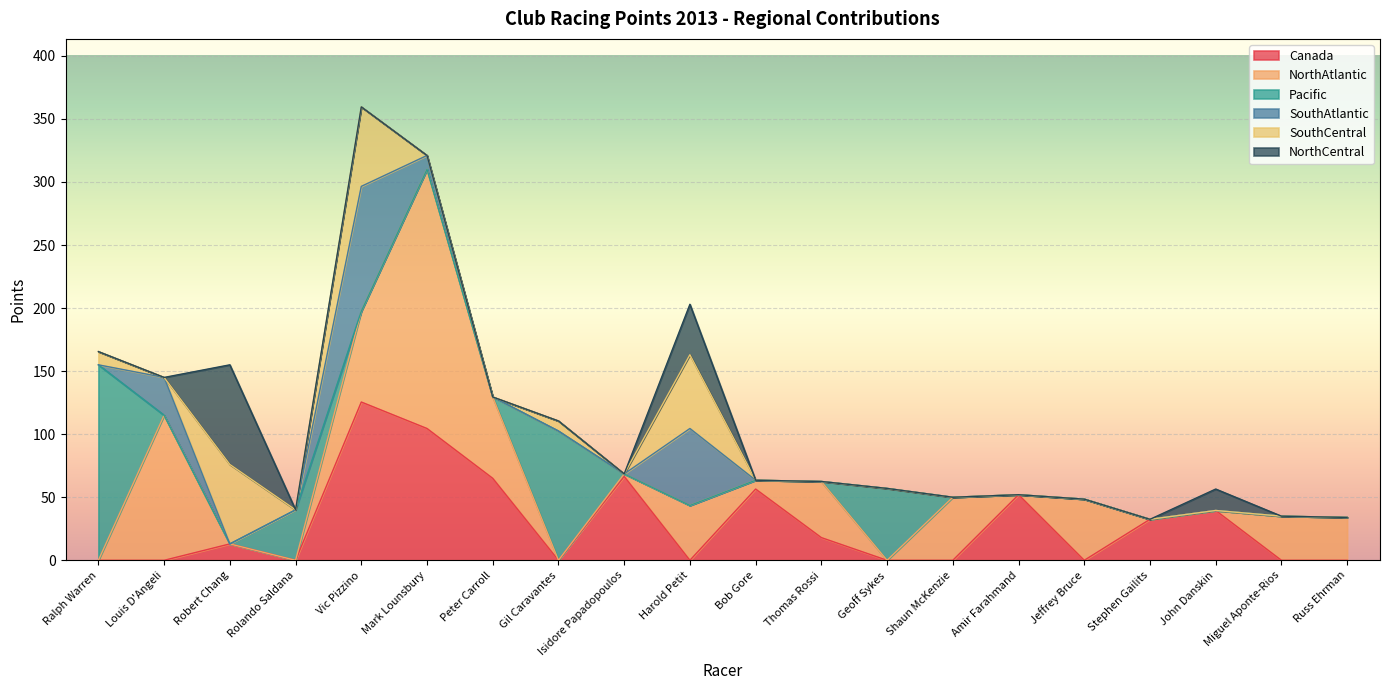

Which has a higher value, Harold Petit or Vic Pizzino?

Vic Pizzino